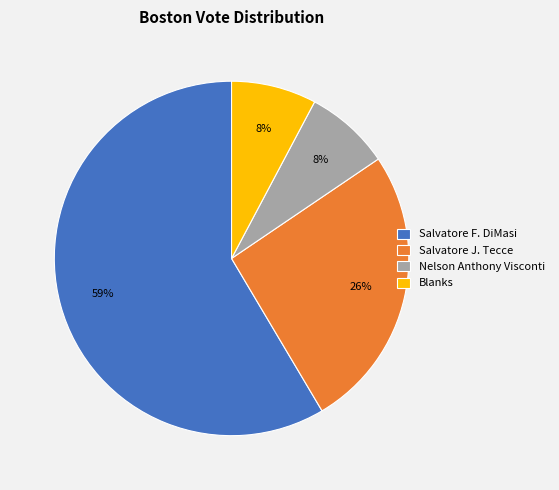

Does Salvatore J. Tecce represent more than half of the total?

No